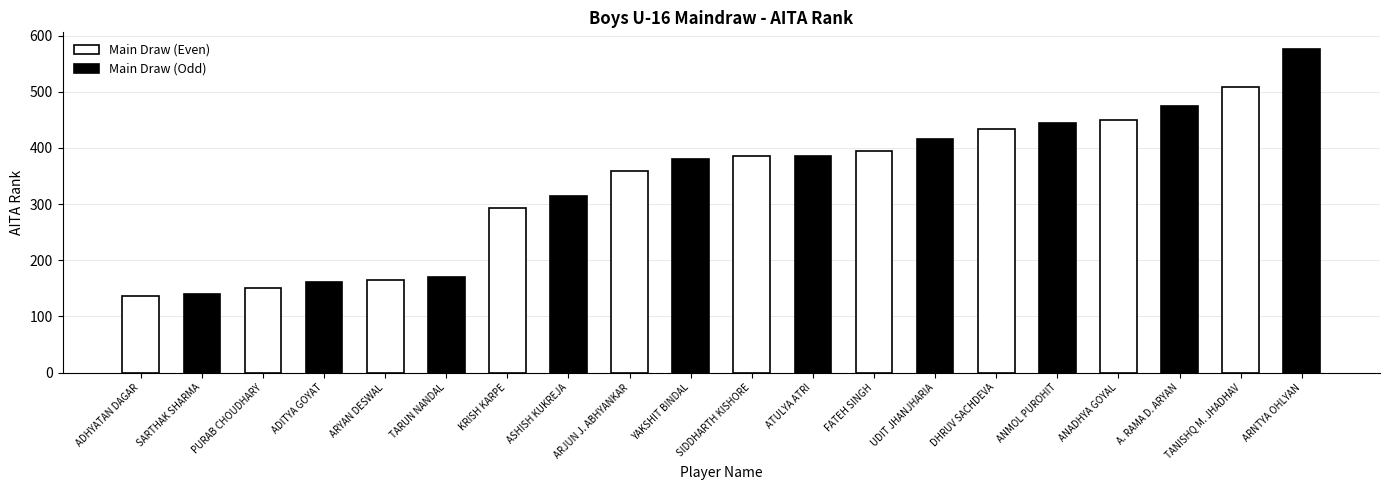

What is the maximum value for Main Draw (Odd)?

577